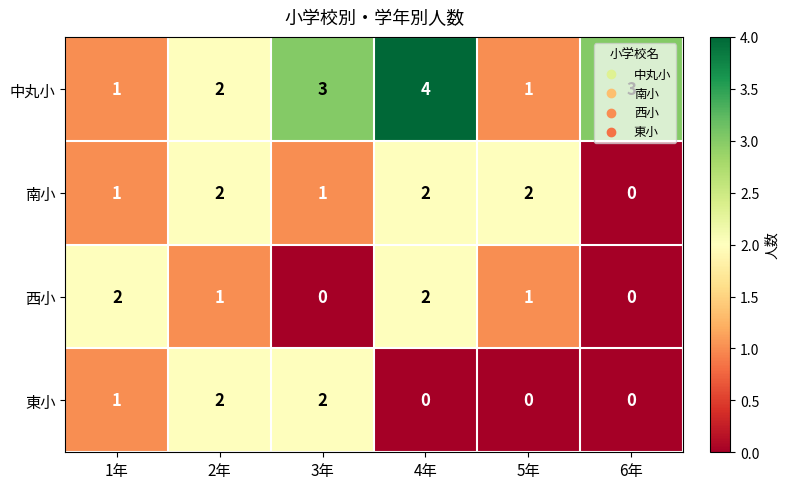

How many categories are shown in the chart?

6